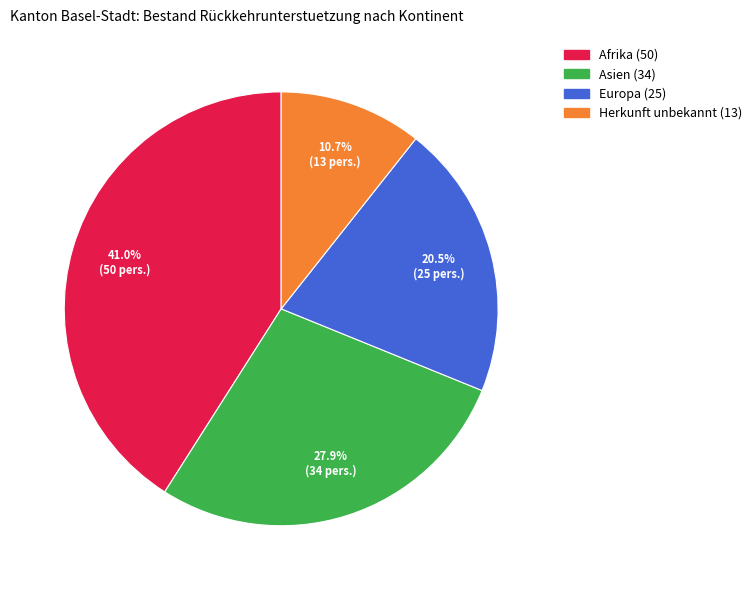

Rank the categories by value from lowest to highest.

Herkunft unbekannt, Europa, Asien, Afrika